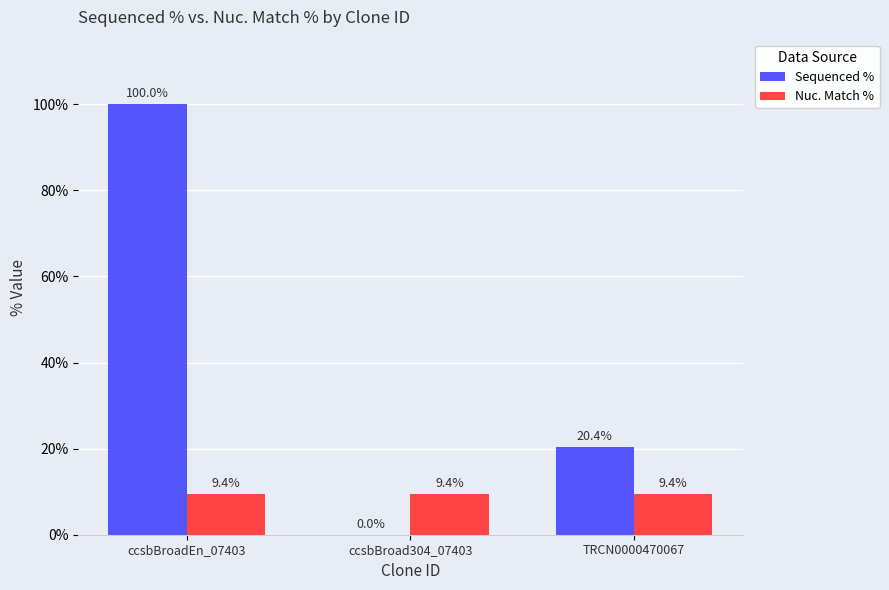

What is the sum of all Nuc. Match % values?

28.2